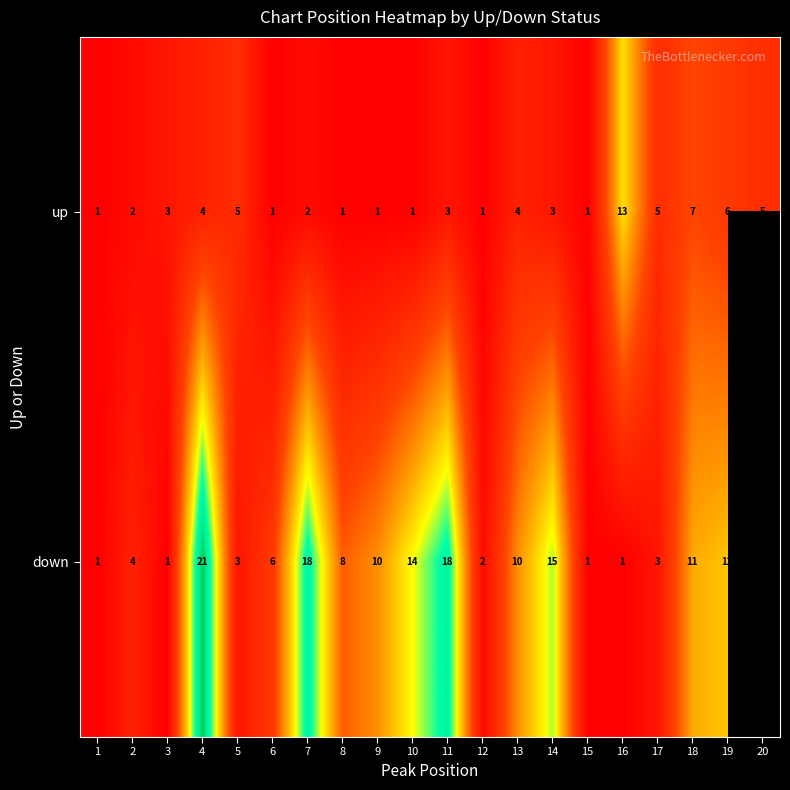

At which label does down first exceed 10?

4